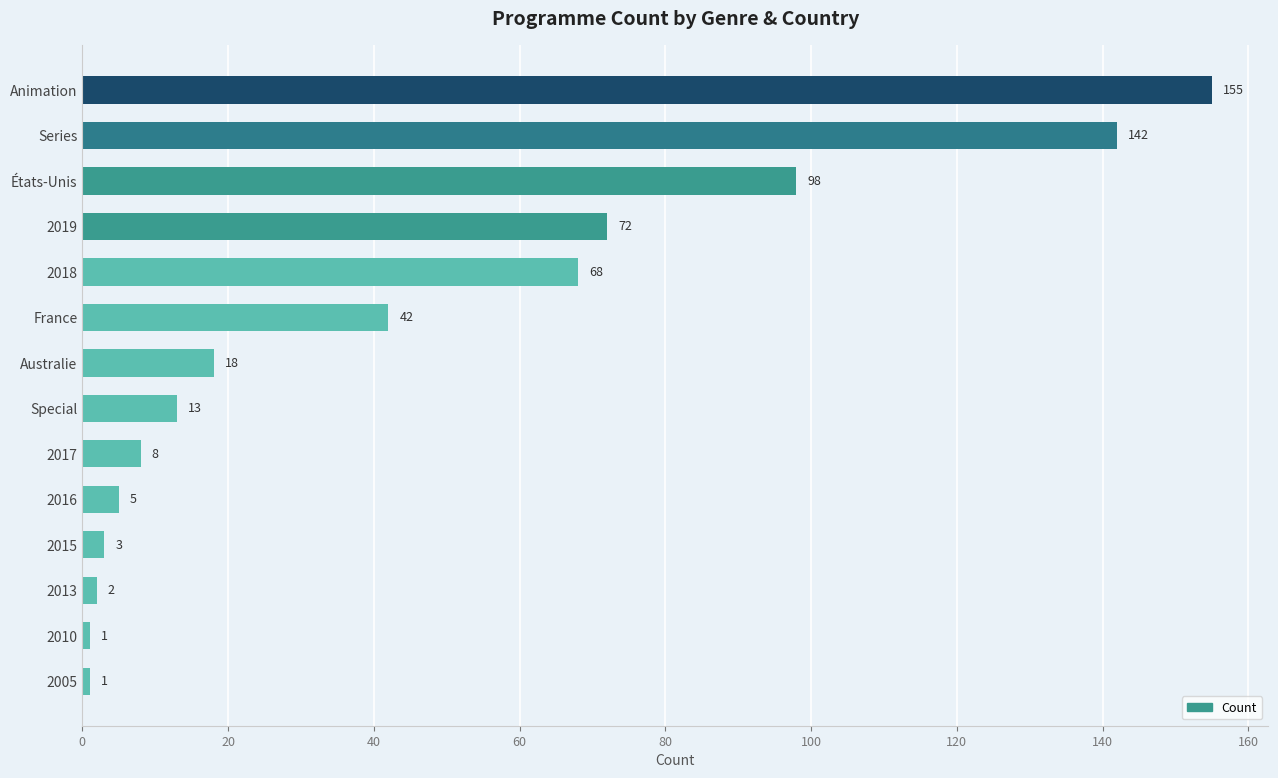

Approximately how many times larger is the value at 2018 compared to 2015?

22.7